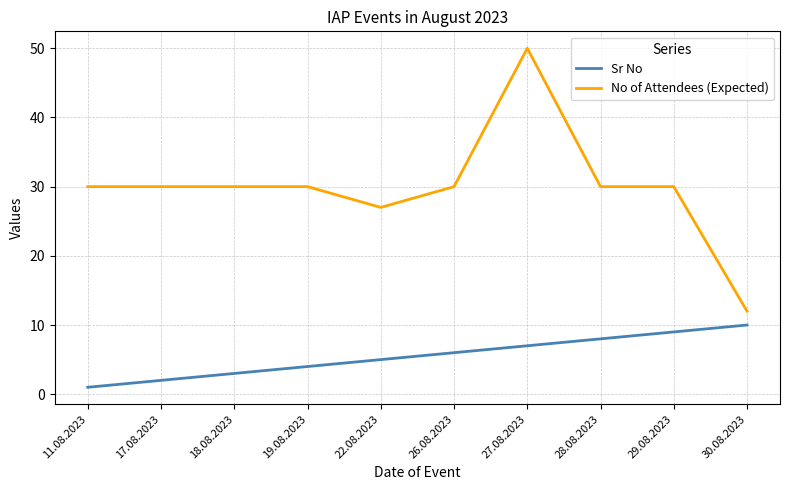

What is the spread (max minus min) of values at 18.08.2023?

27